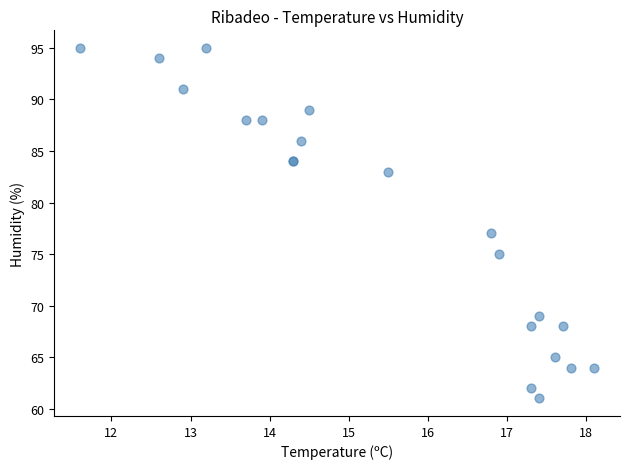

What Y value in the scatter plot is closest to 78?

77